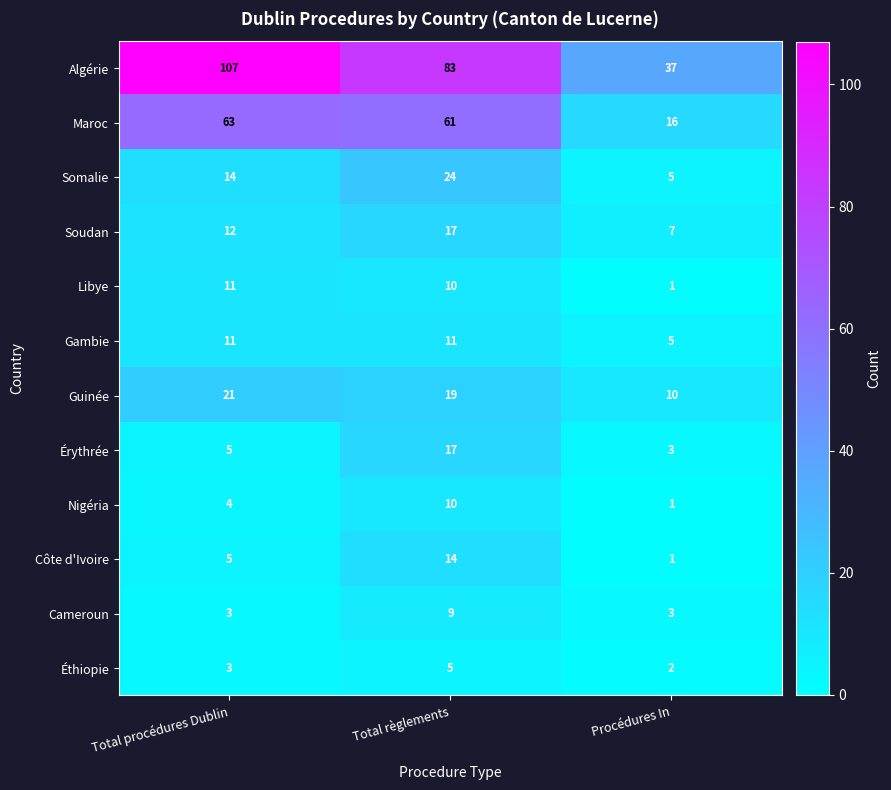

How many categories are shown in the chart?

3